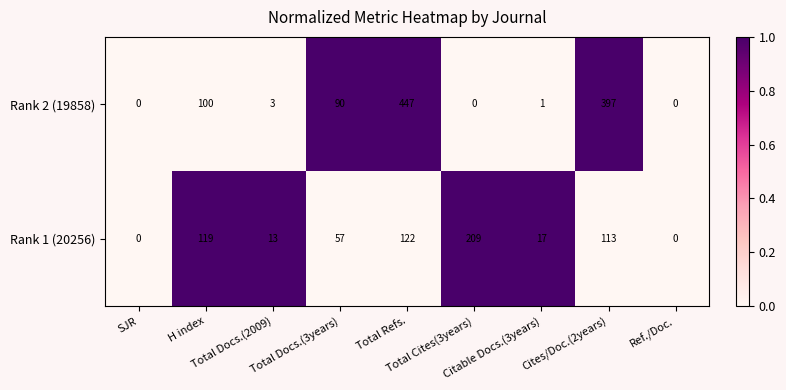

How many data points in Rank 2 (19858) are less than 3?

4